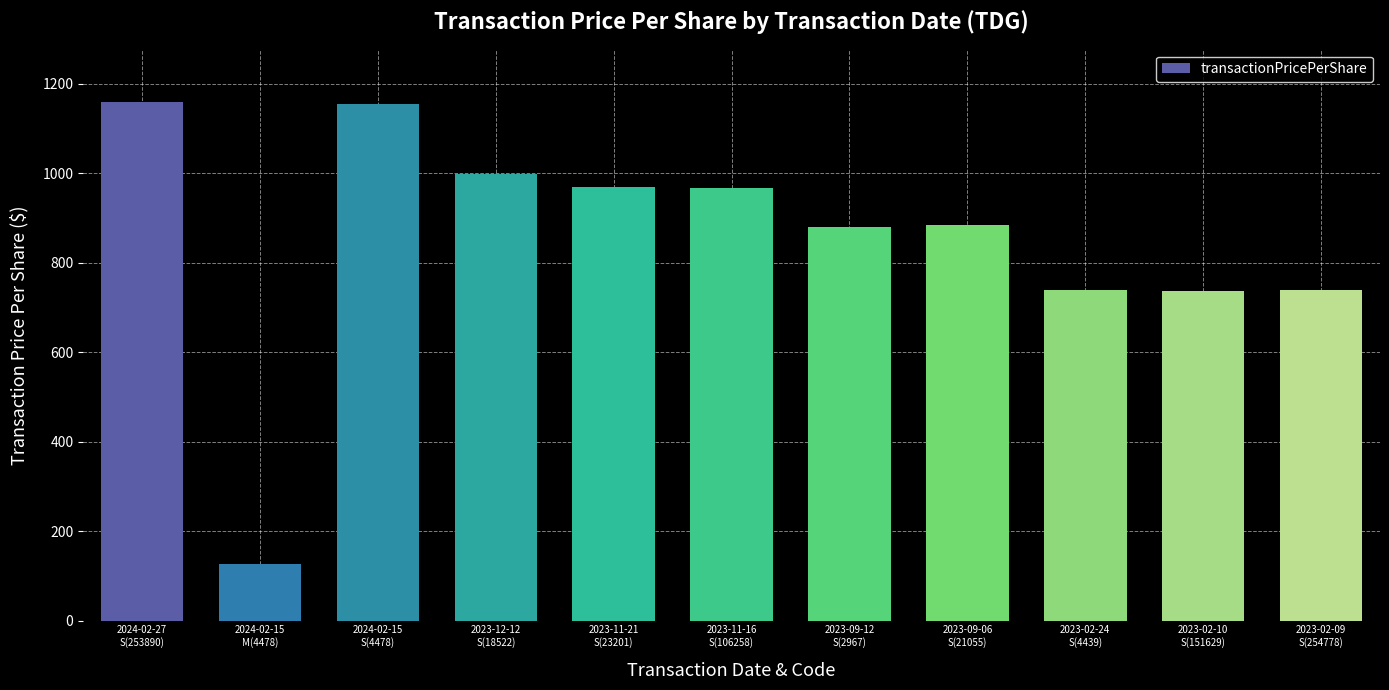

What is the average value?

850.5